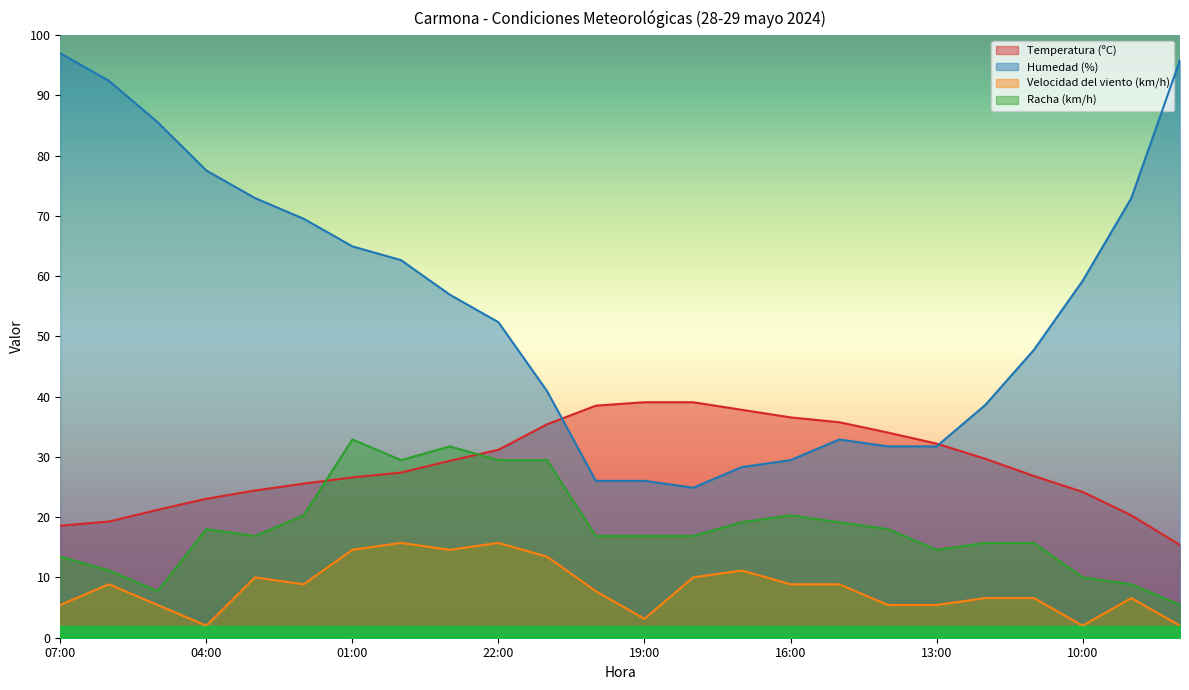

True or false: Racha (km/h) and Velocidad del viento (km/h) cross at least once.

False